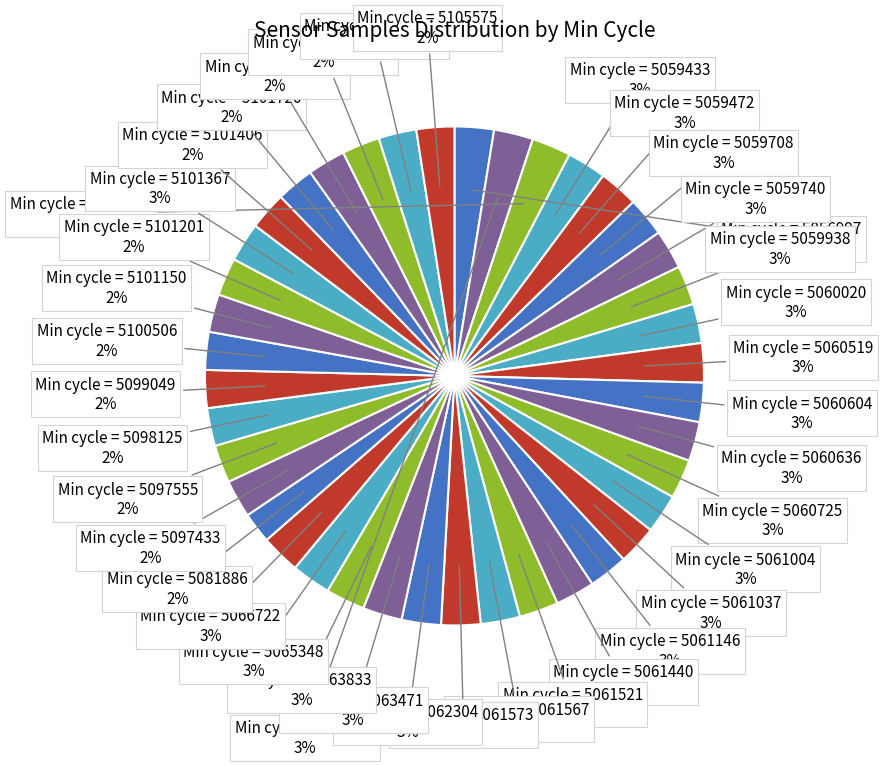

How many slices are in this pie chart?

40